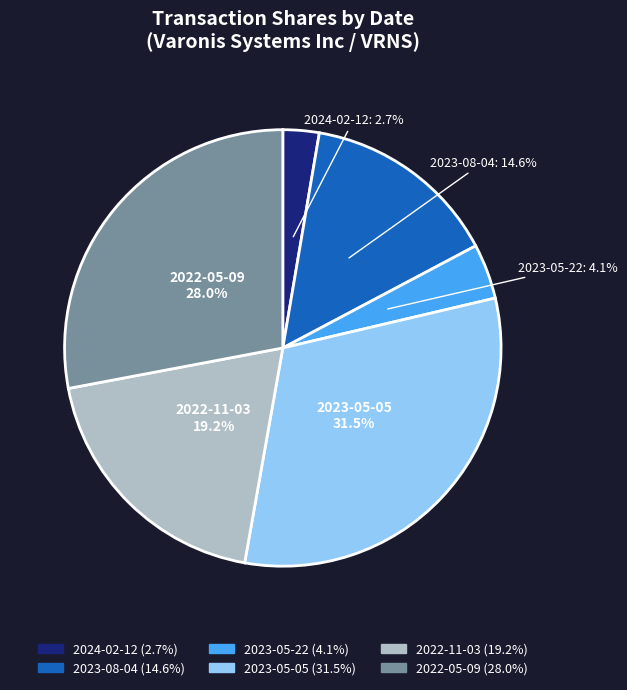

Does 2023-08-04 represent more than half of the total?

No